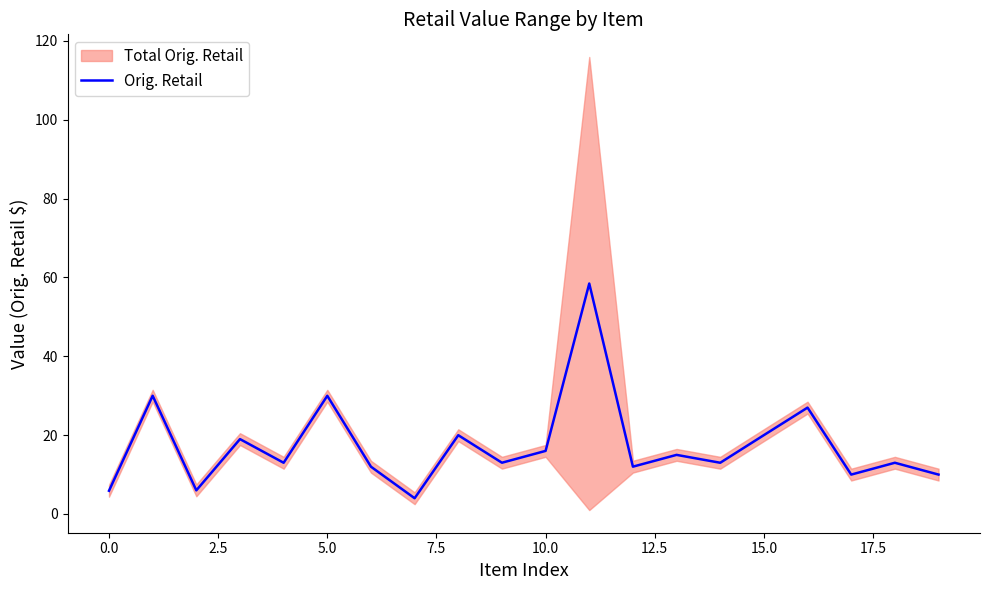

True or false: Orig. Retail has a value of 30.0 at 5.0.

True